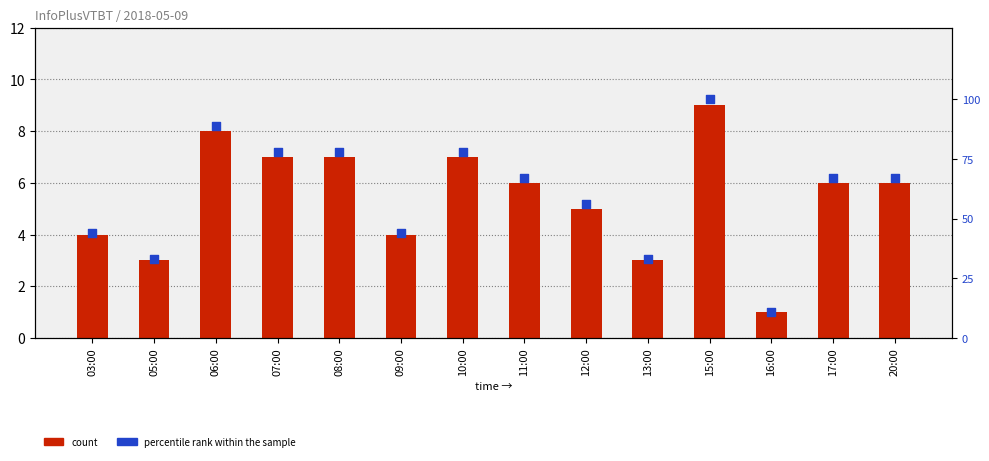

Which series reaches the maximum Y coordinate?

percentile rank within the sample